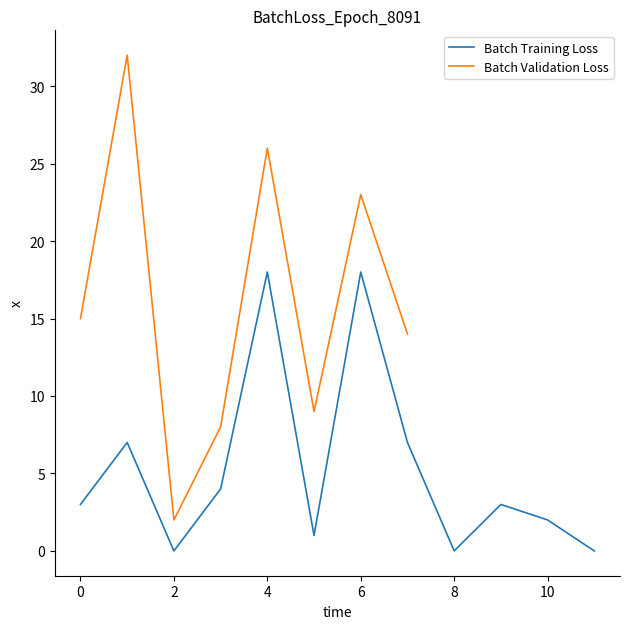

True or false: Batch Training Loss has a value of -7 at 8.

False